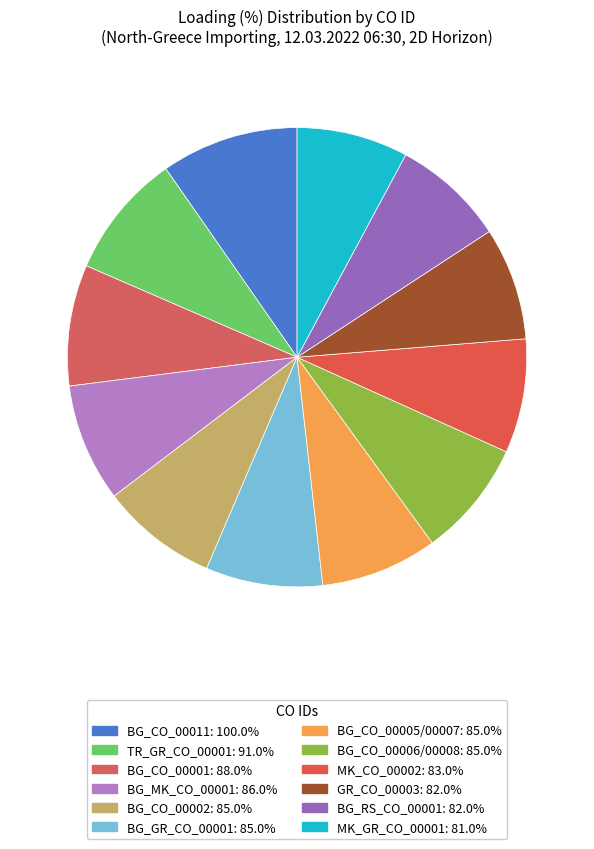

Count the number of slices in the pie.

12